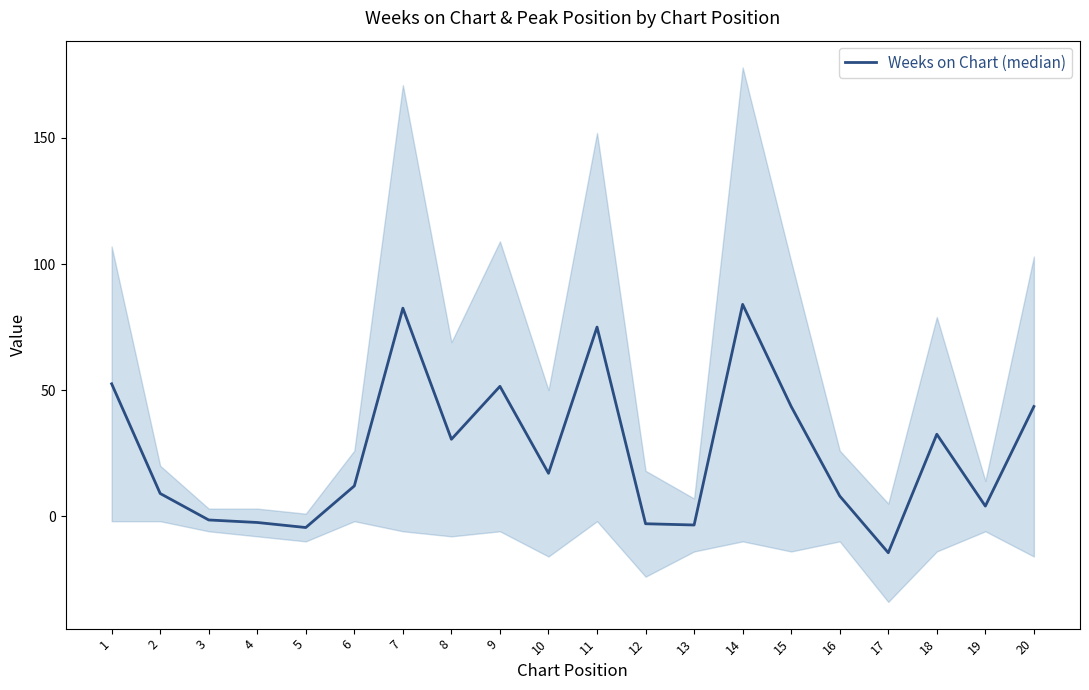

At which category does the data reach its first local peak?

7